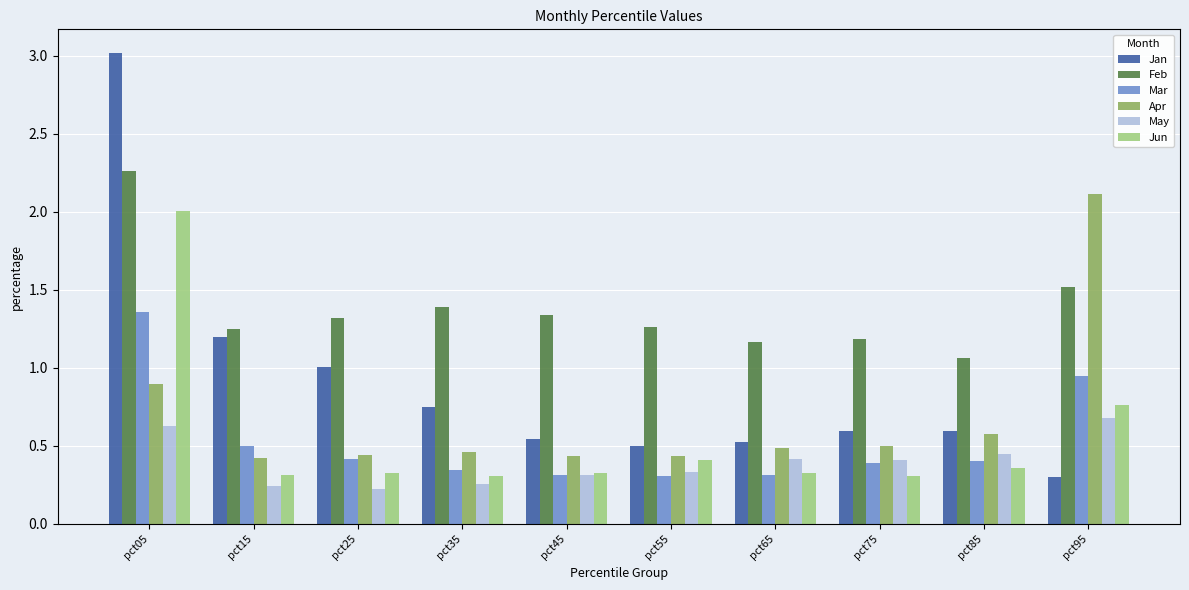

Which series changed the most between pct35 and pct45?

Jan